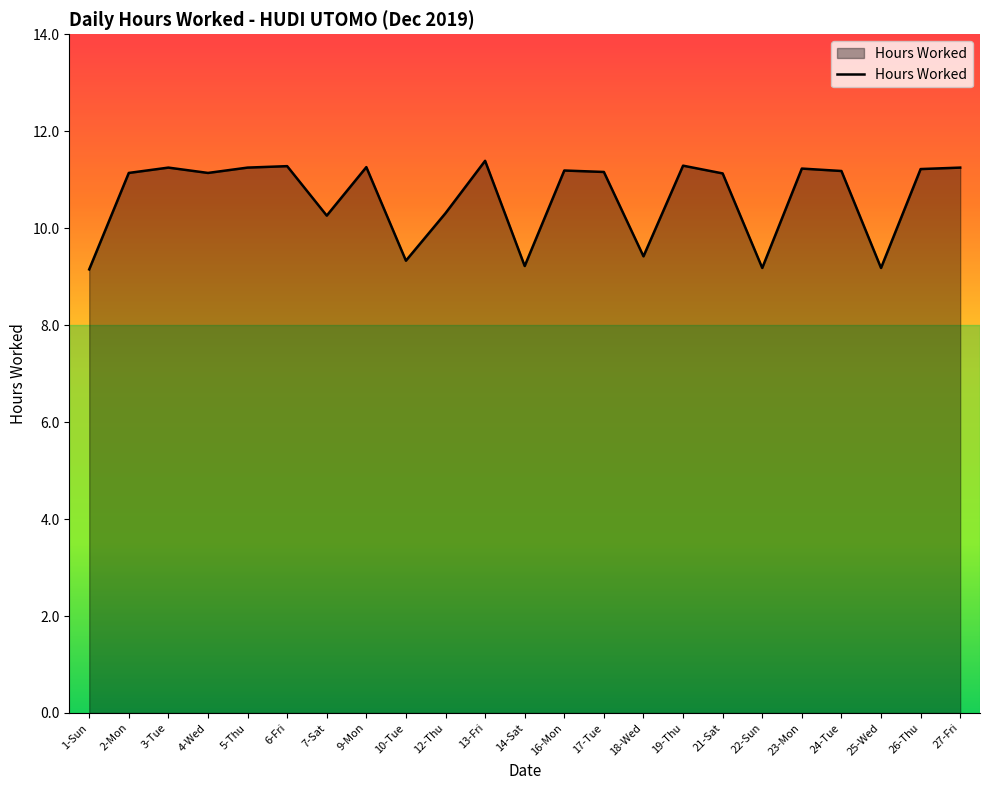

How many lines are shown in the chart?

1